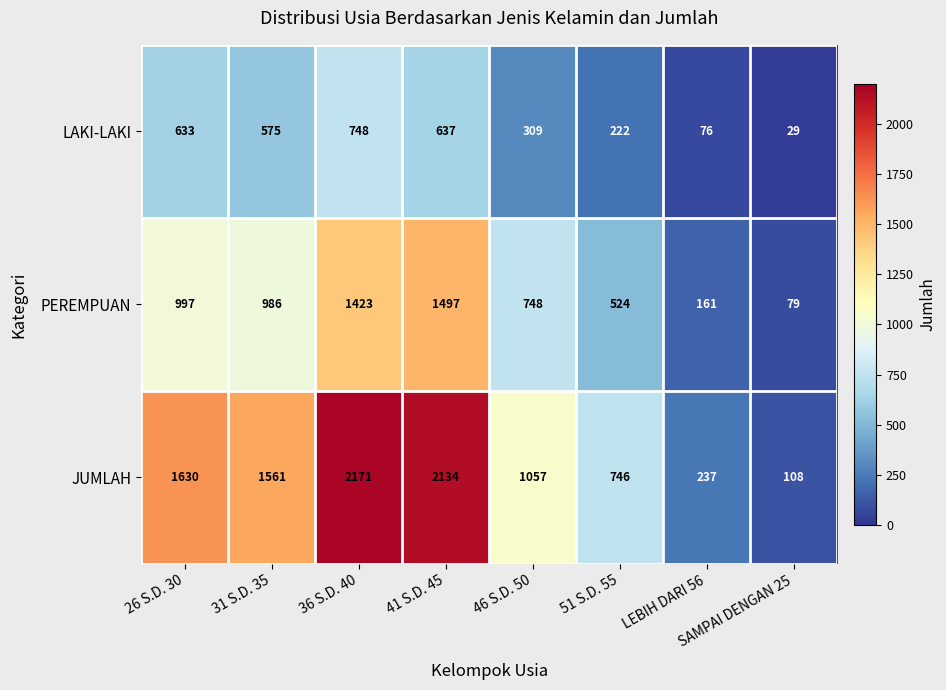

Which series has the largest range (max minus min)?

JUMLAH